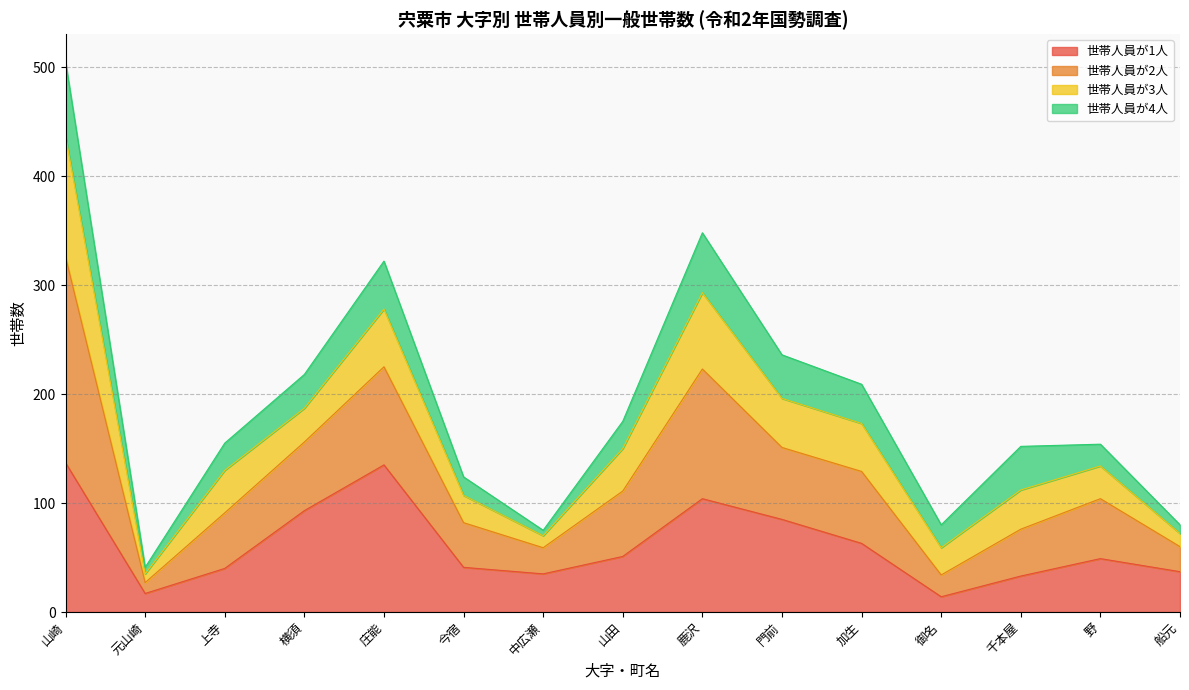

Is the value of 世帯人員が2人 at 御名 greater than the value of 世帯人員が1人 at 山崎?

No